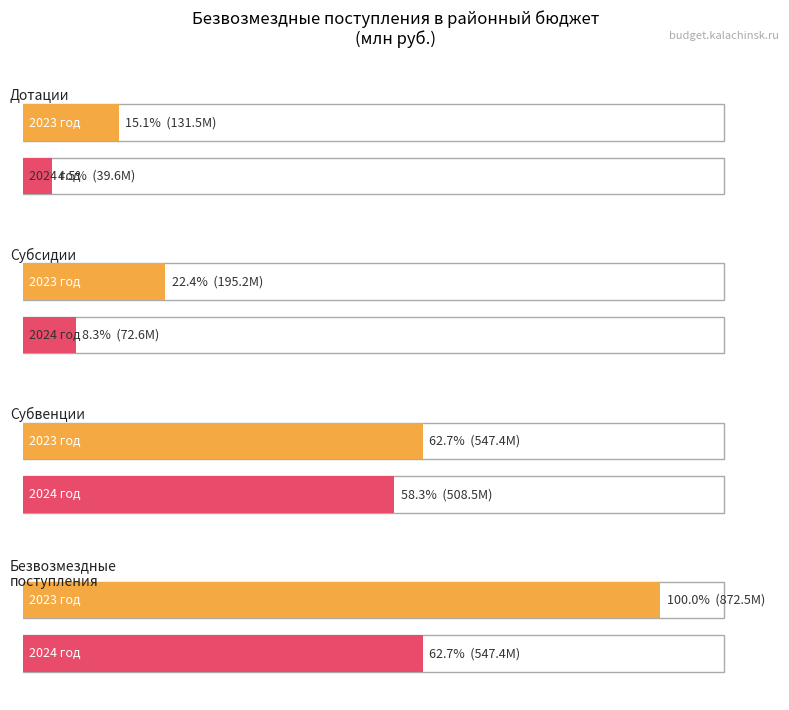

What is the value of the 2024 год bar at the 4th from the left?

547370068.1